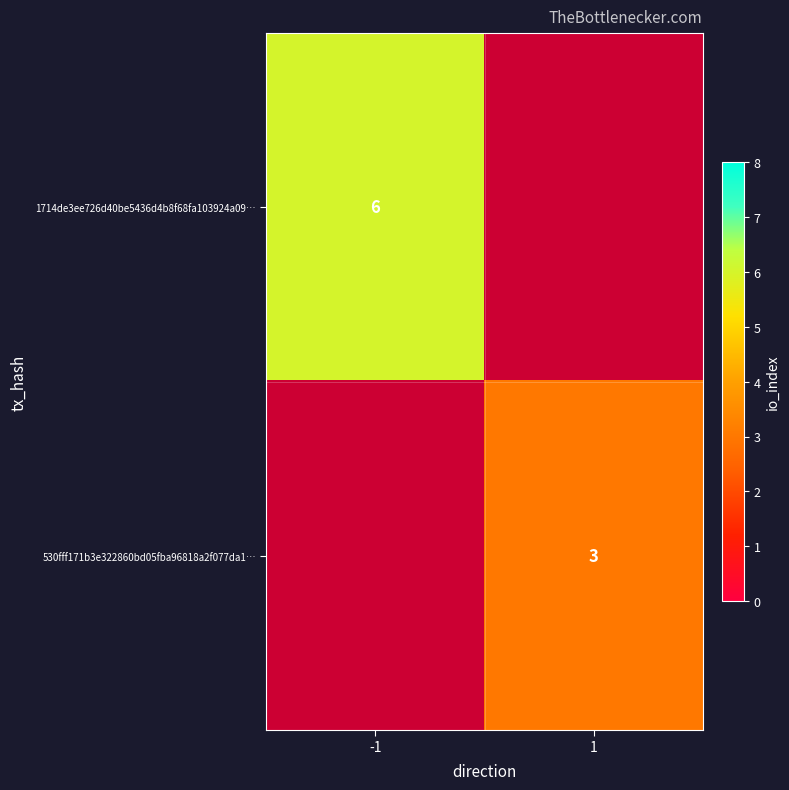

The value of 1714de3ee726d40be5436d4b8f68fa103924a09… at -1 is 2. True or false?

False